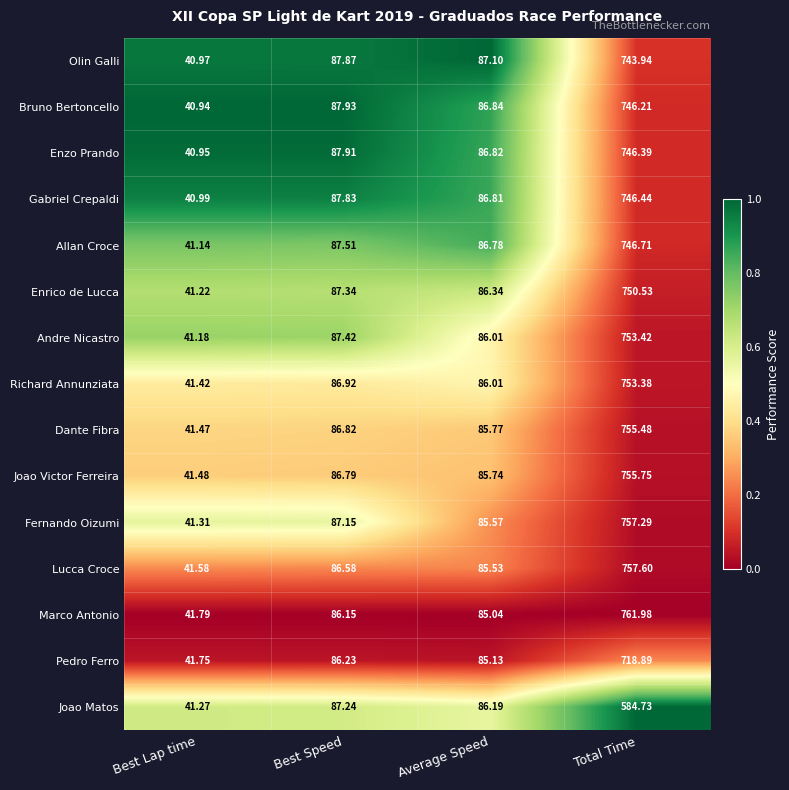

Rank the categories by Joao Matos value from lowest to highest.

Best Lap time, Average Speed, Best Speed, Total Time